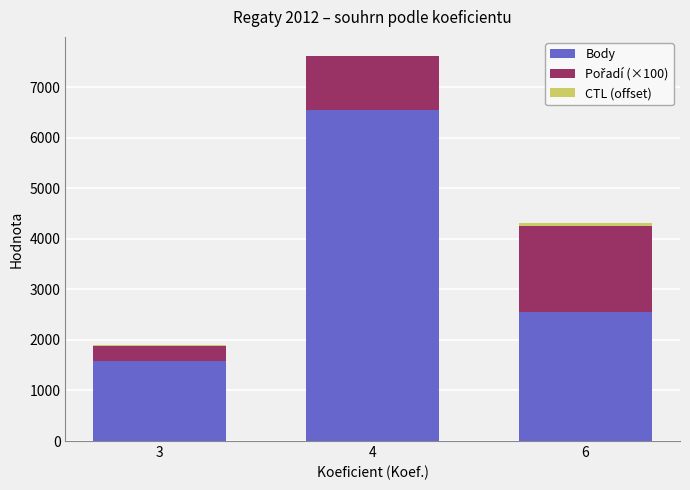

At which category is the sum across all series the highest?

4